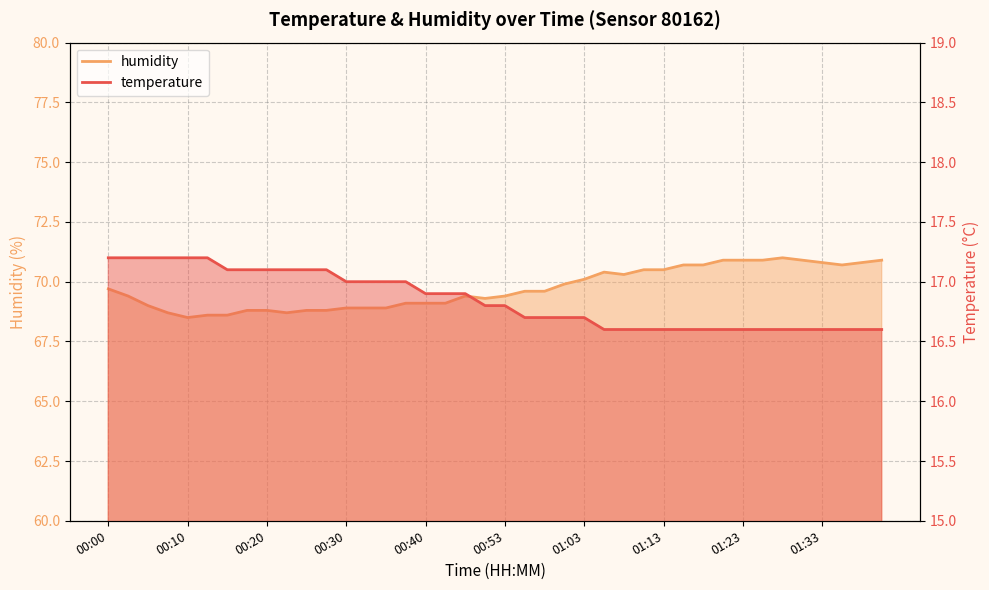

Count the number of categories in the chart.

40